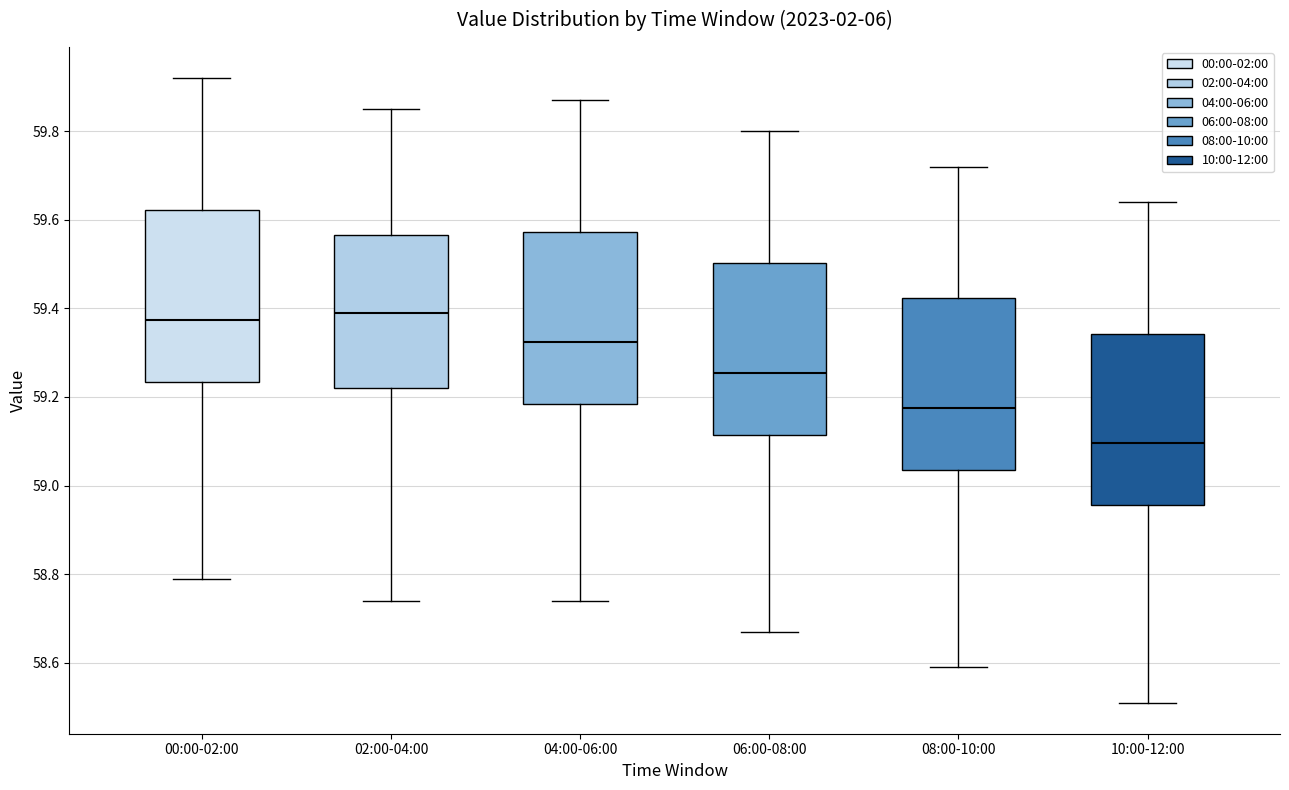

Where does the median line of the box for 06:00-08:00 sit on the y-axis? The values are not printed on the chart, so give them approximately, as read against the axis.

59.26